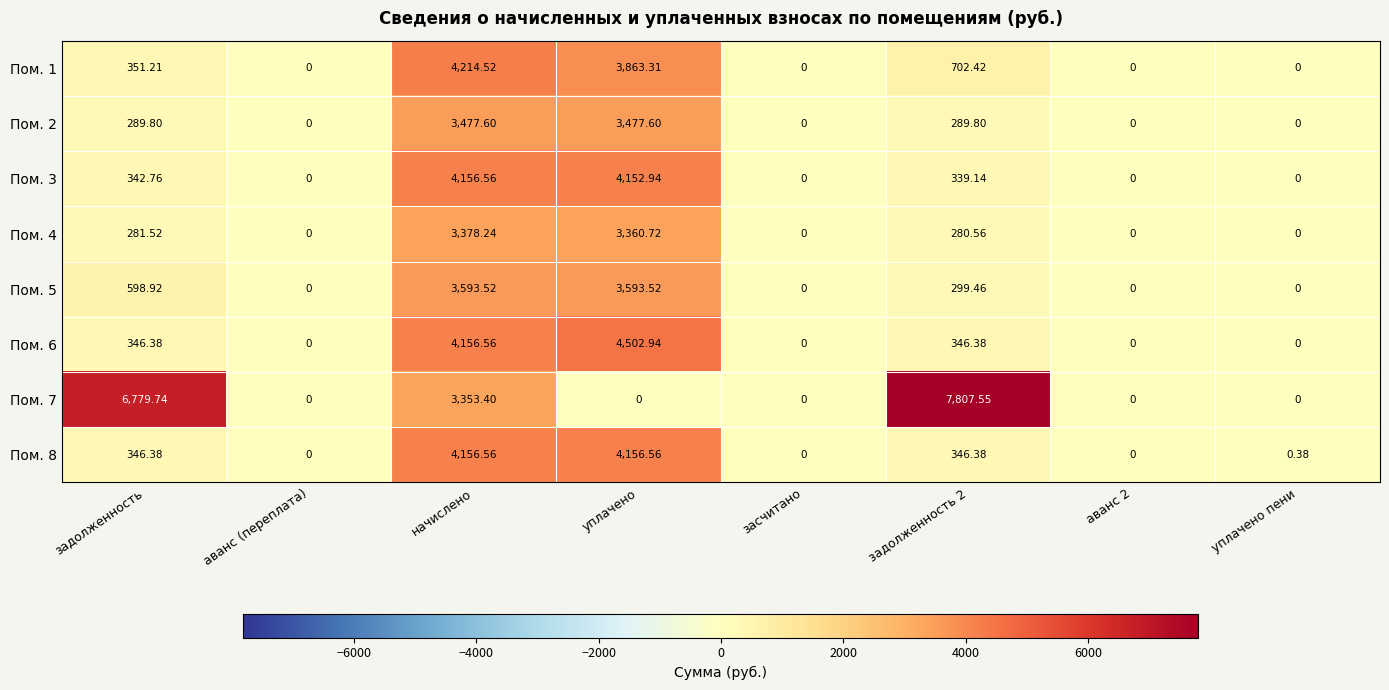

At how many categories does at least one series exceed 1651?

4